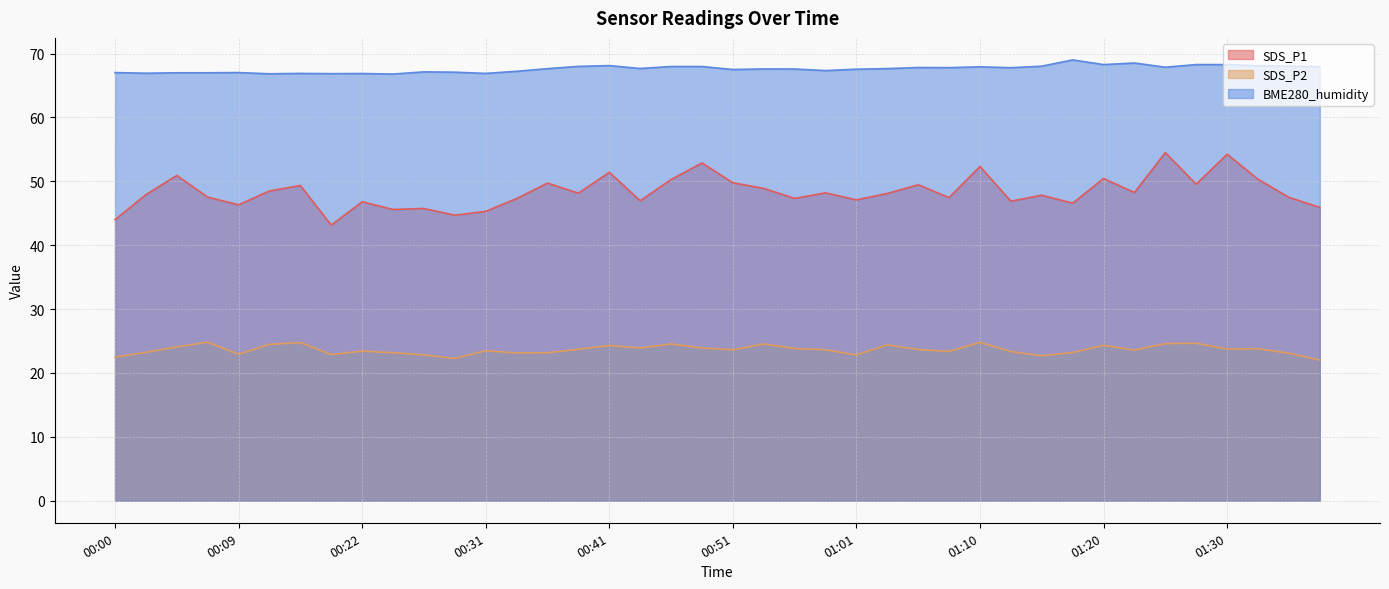

What is the maximum value for BME280_humidity?

69.0